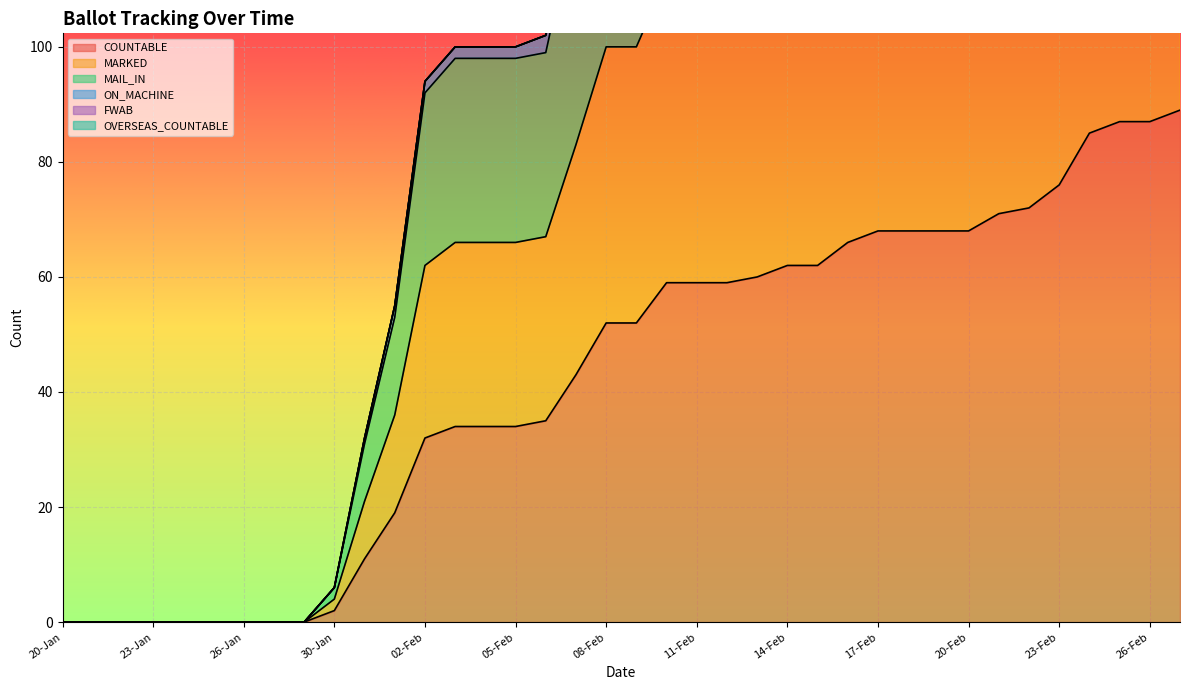

True or false: COUNTABLE has a value of 109 at 20-Feb.

False